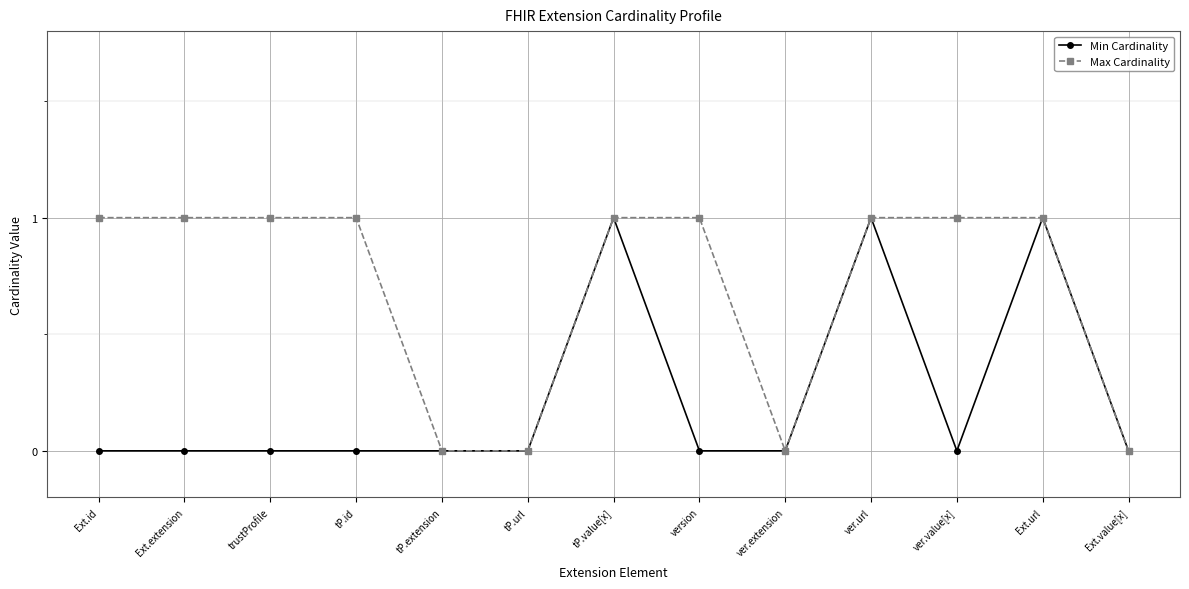

What is the maximum value shown in the chart?

1